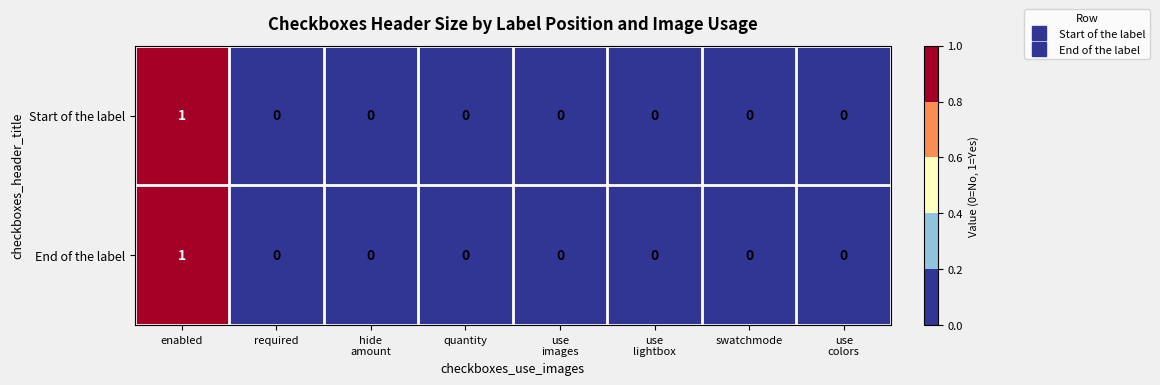

Reading left to right, list all the values displayed in this chart.

Start of the label: 1	0	0	0	0	0	0	0
End of the label: 1	0	0	0	0	0	0	0